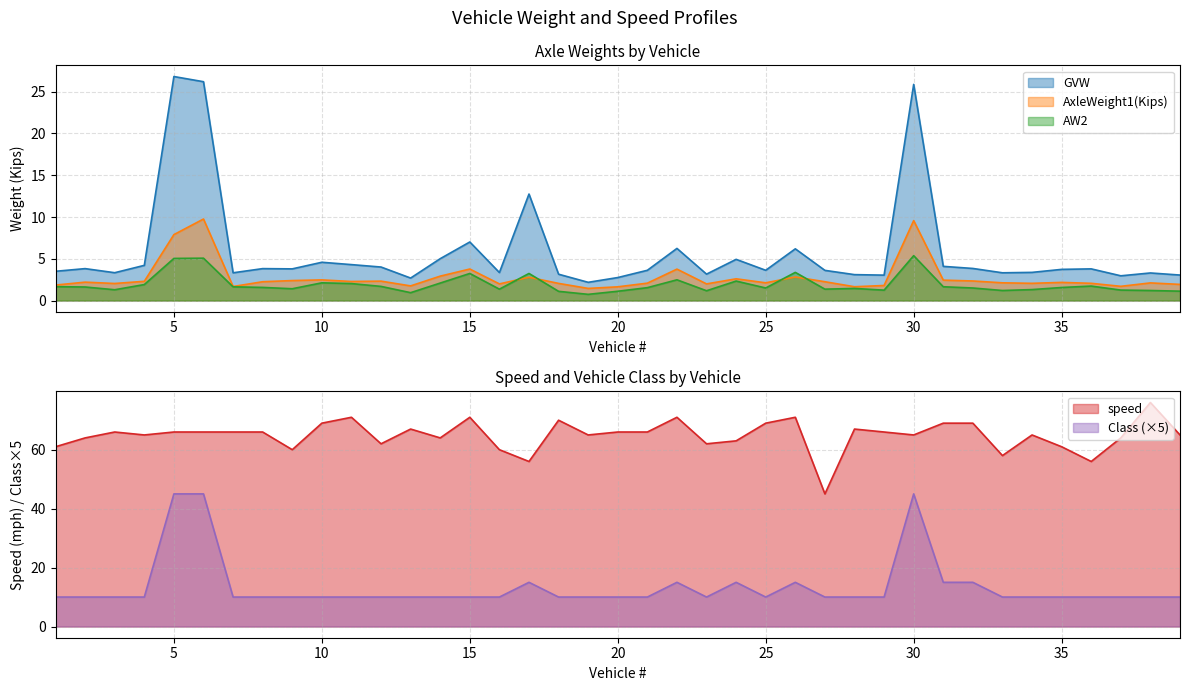

How many lines are shown in the chart?

5